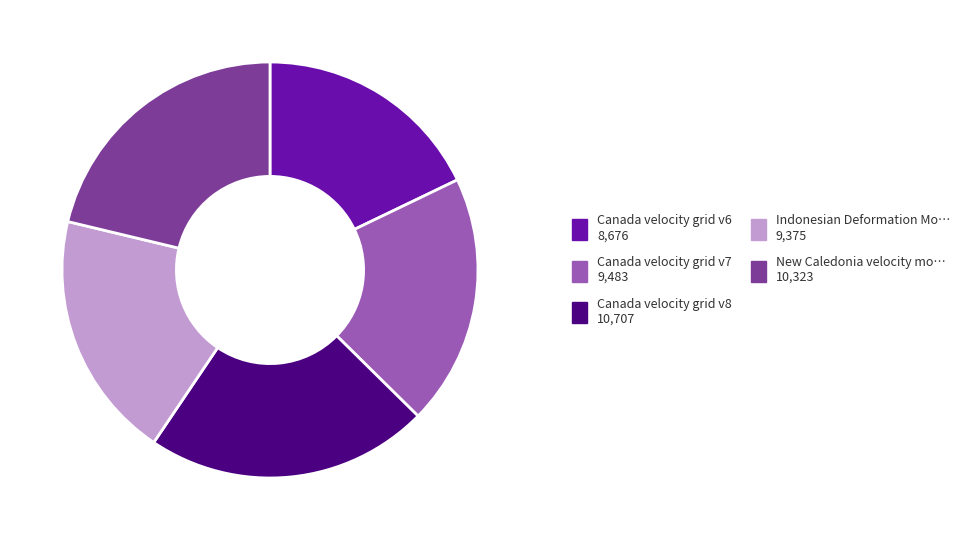

Is there a majority slice in this chart?

No